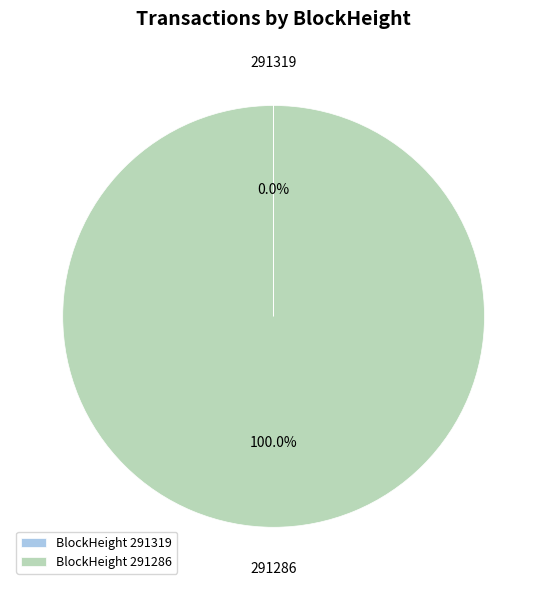

Is there any slice that represents more than half of the pie?

Yes